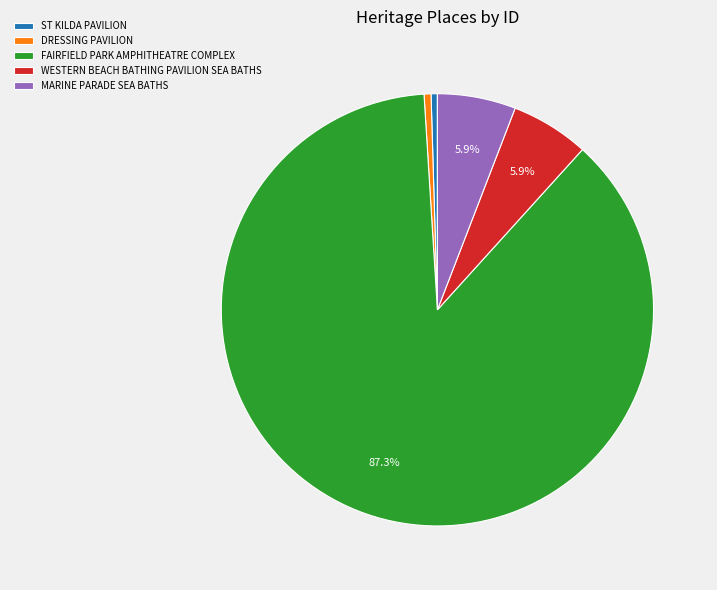

Which slice is the largest?

FAIRFIELD PARK AMPHITHEATRE COMPLEX